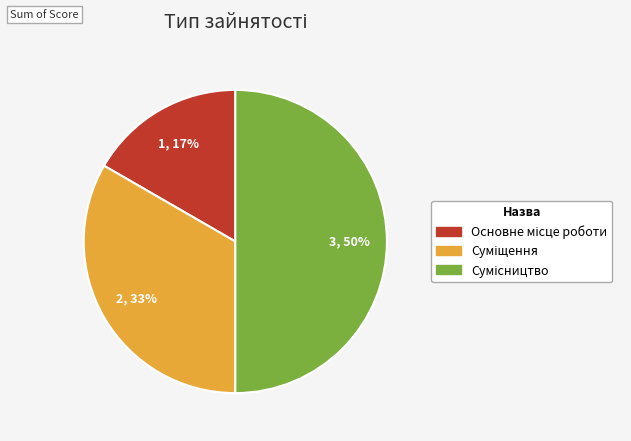

How many segments does this pie chart have?

3